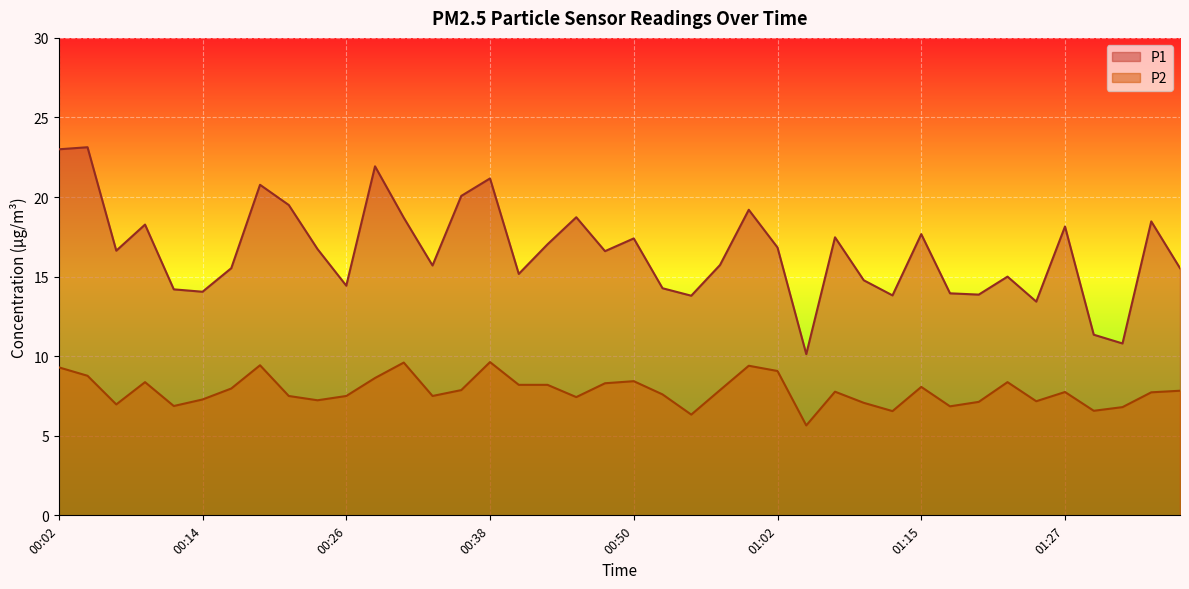

List the series in order of their overall mean, lowest first.

P2, P1